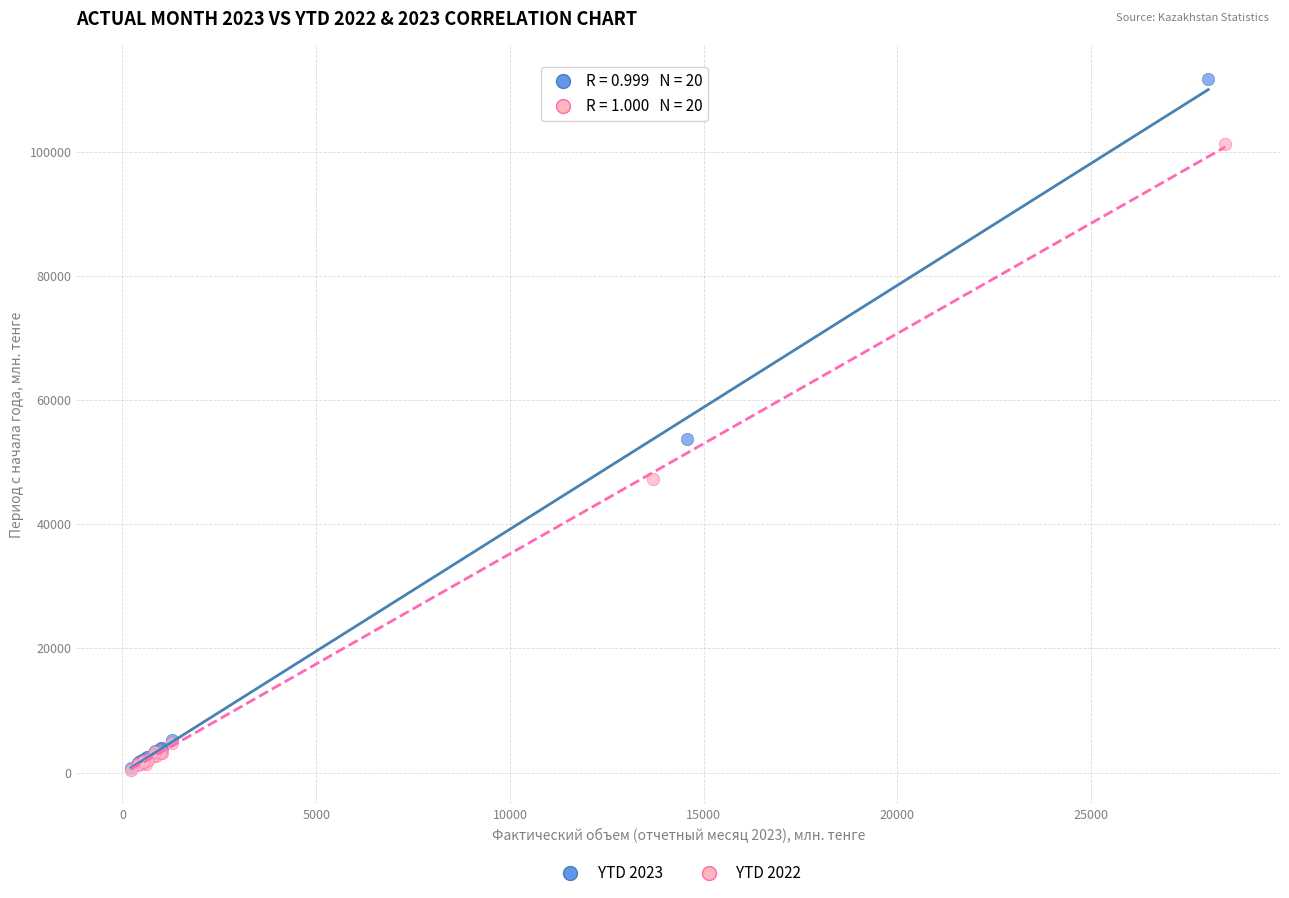

Which series has the largest Y range (max minus min)?

YTD 2023